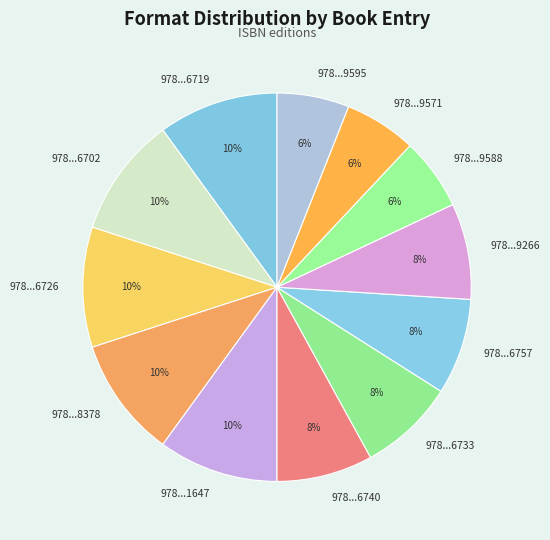

To the nearest percent, what is the difference between the 978...6702 and 978...9588 slice percentages?

4%